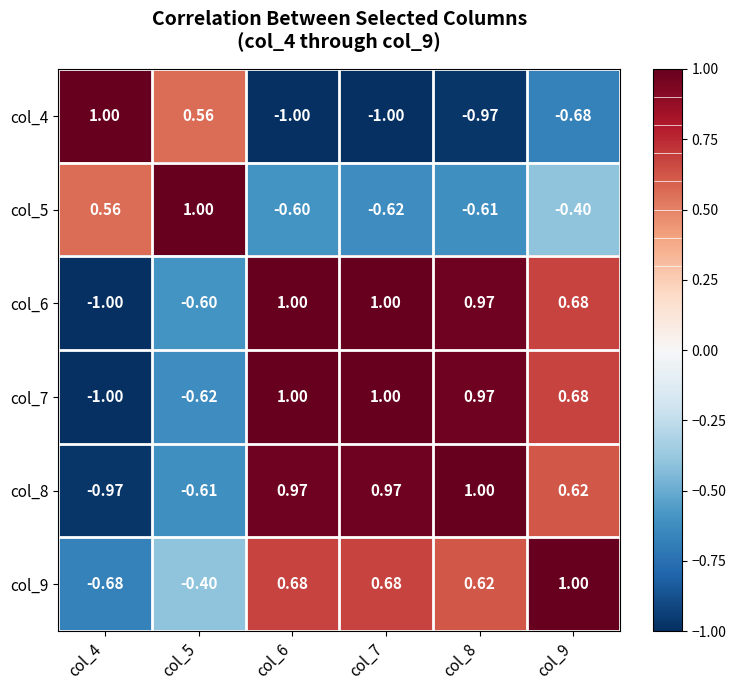

Is the value of col_4 at col_7 greater than the value of col_7 at col_7?

No